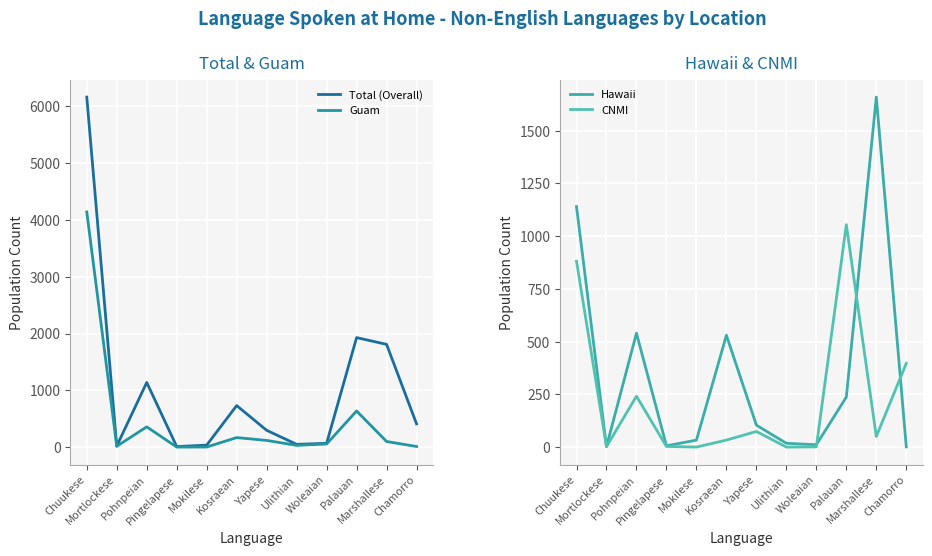

At which category does Total (Overall) reach its first local valley?

Mortlockese